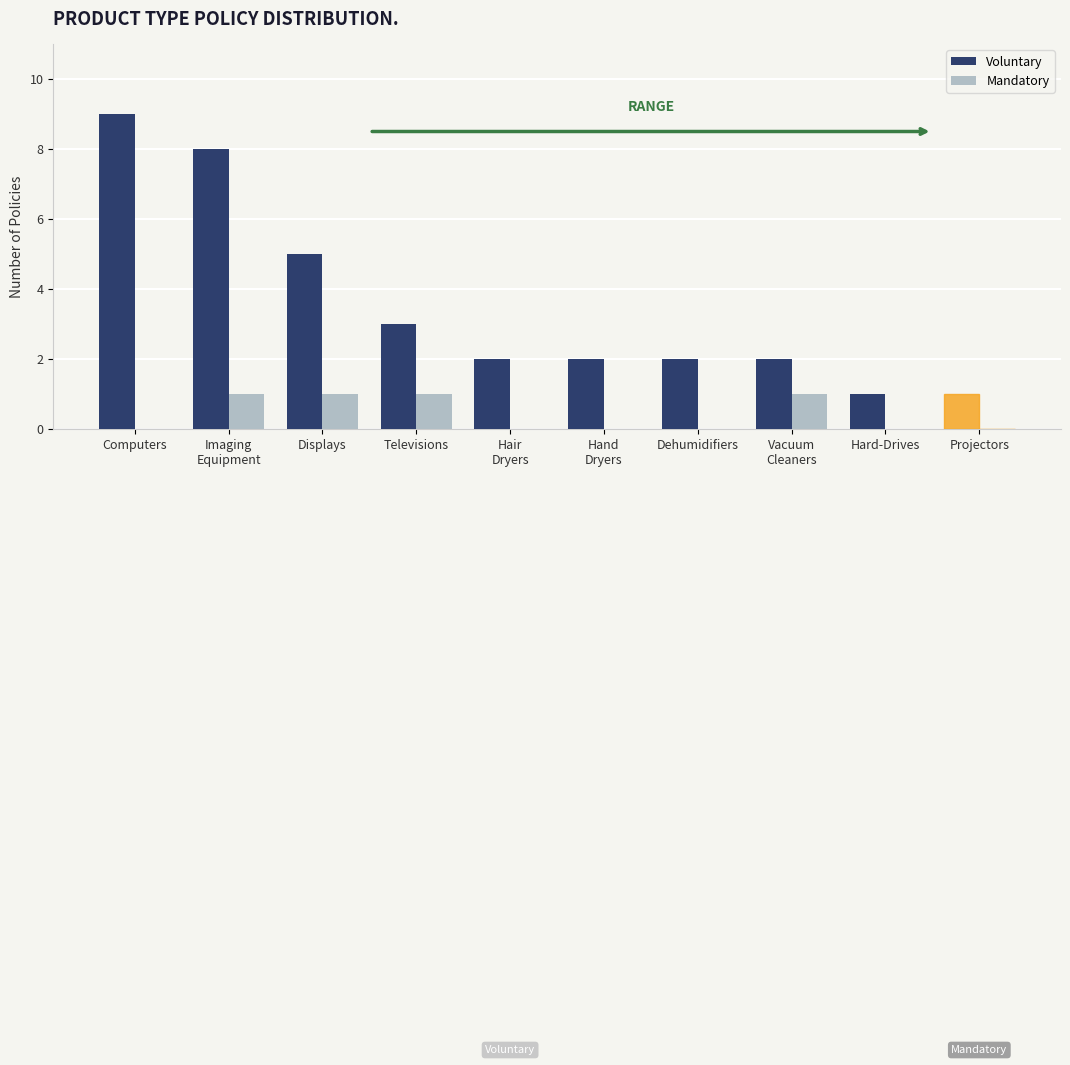

What is the sum of all Voluntary values?

35